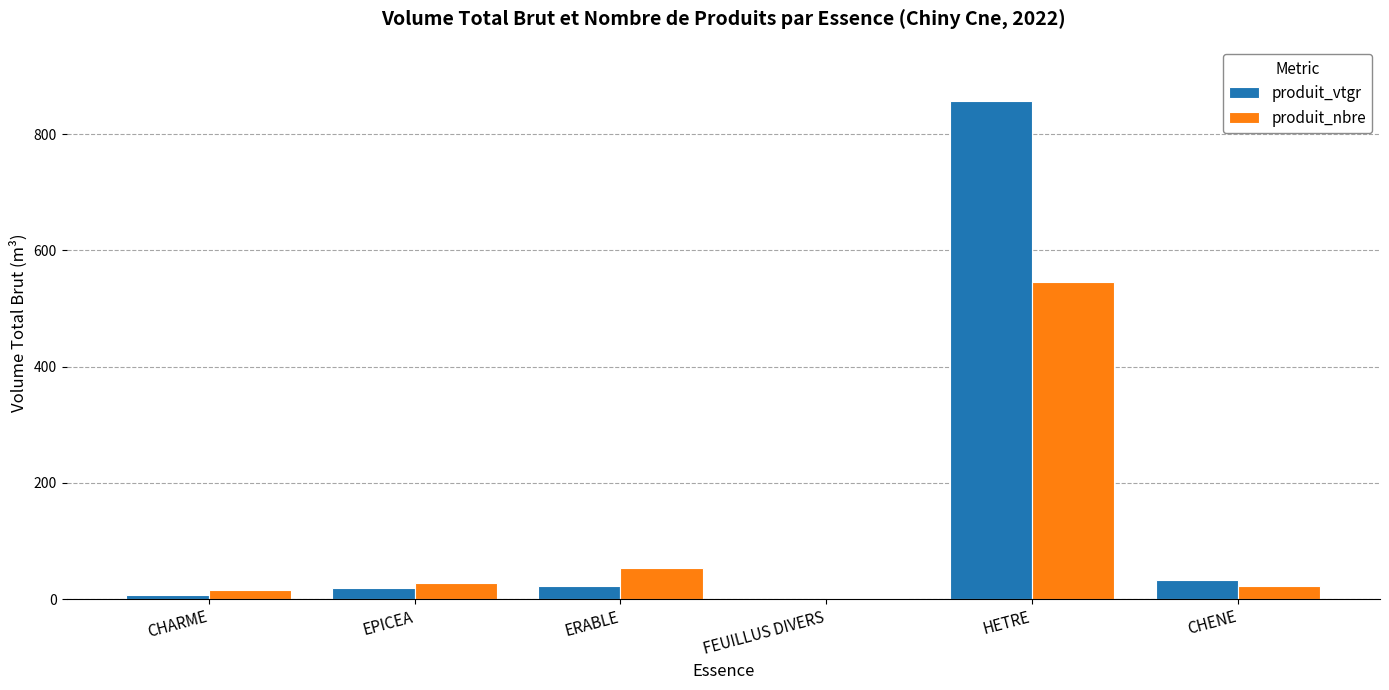

The value of produit_vtgr at ERABLE is 23.4. True or false?

True